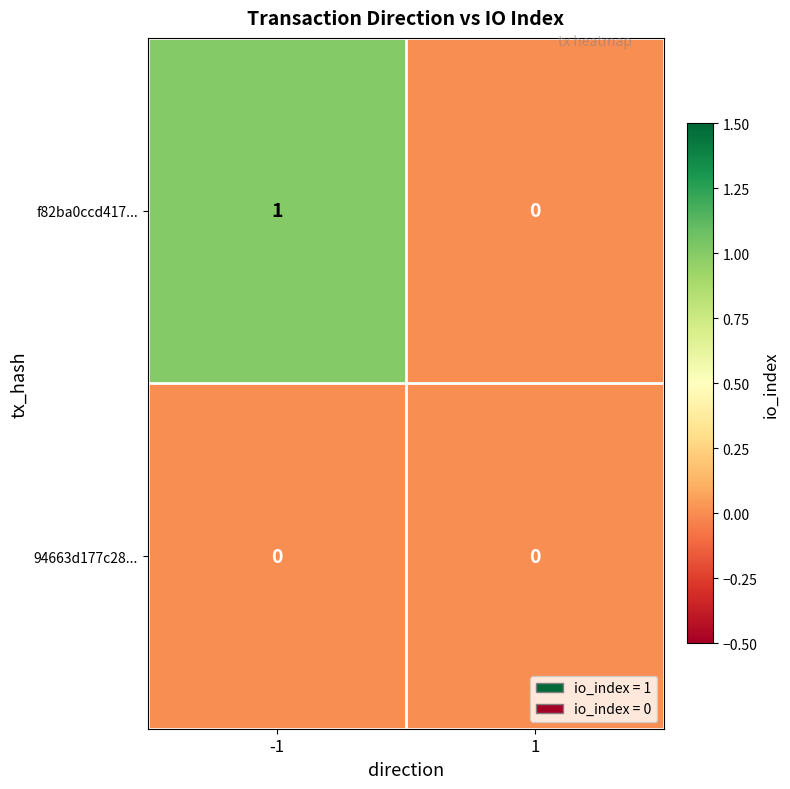

Is it true that f82ba0ccd417... equals 1 at -1?

True